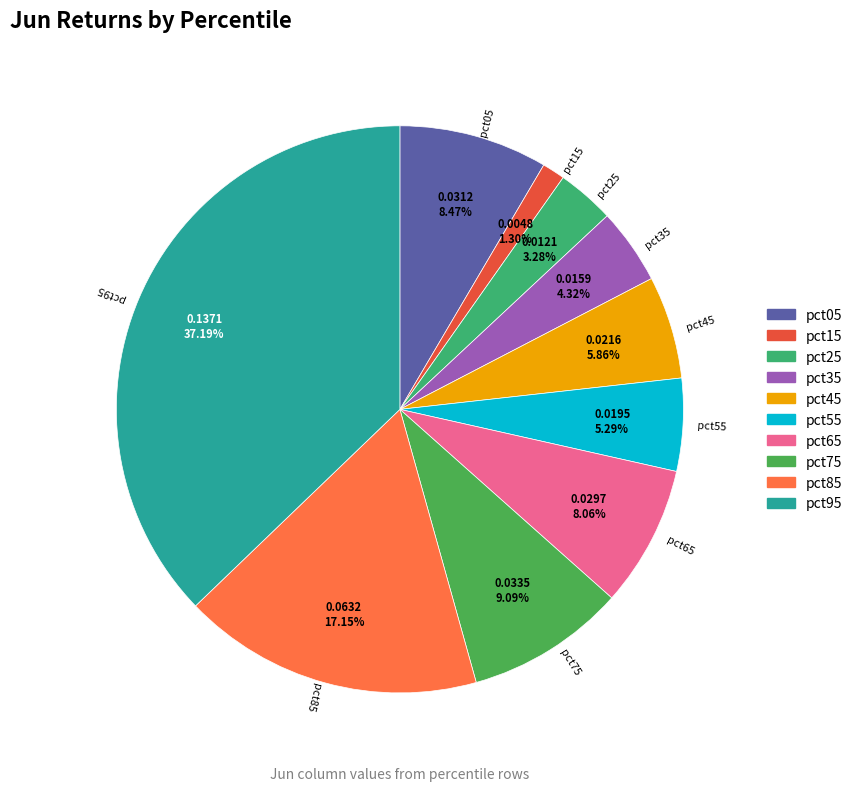

Which category has the biggest portion of the pie?

pct95